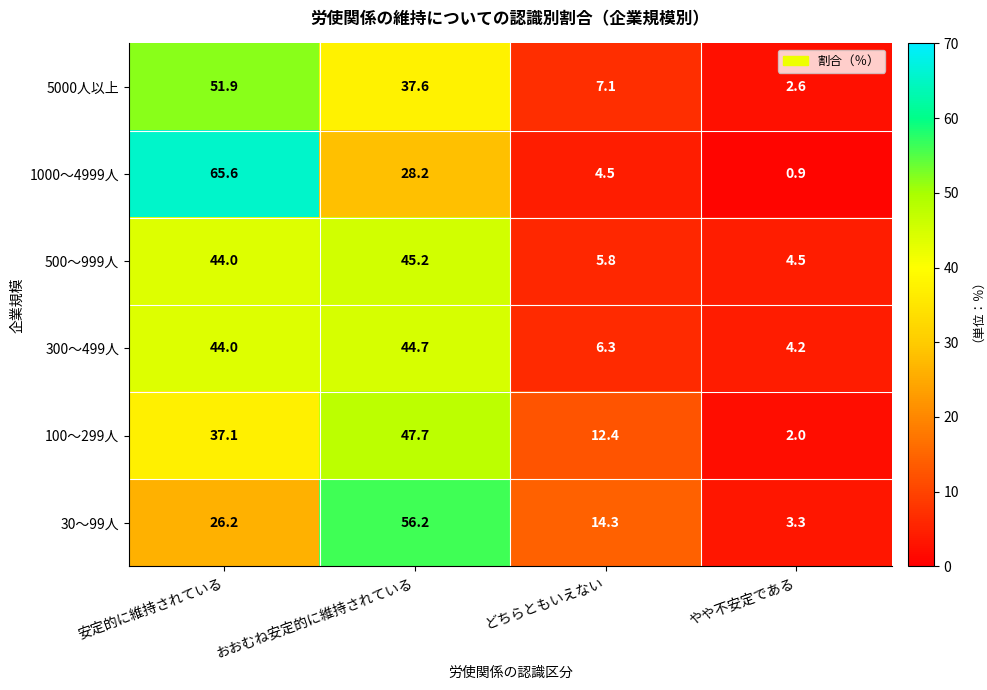

What is the highest value of the 300～499人 series?

44.7